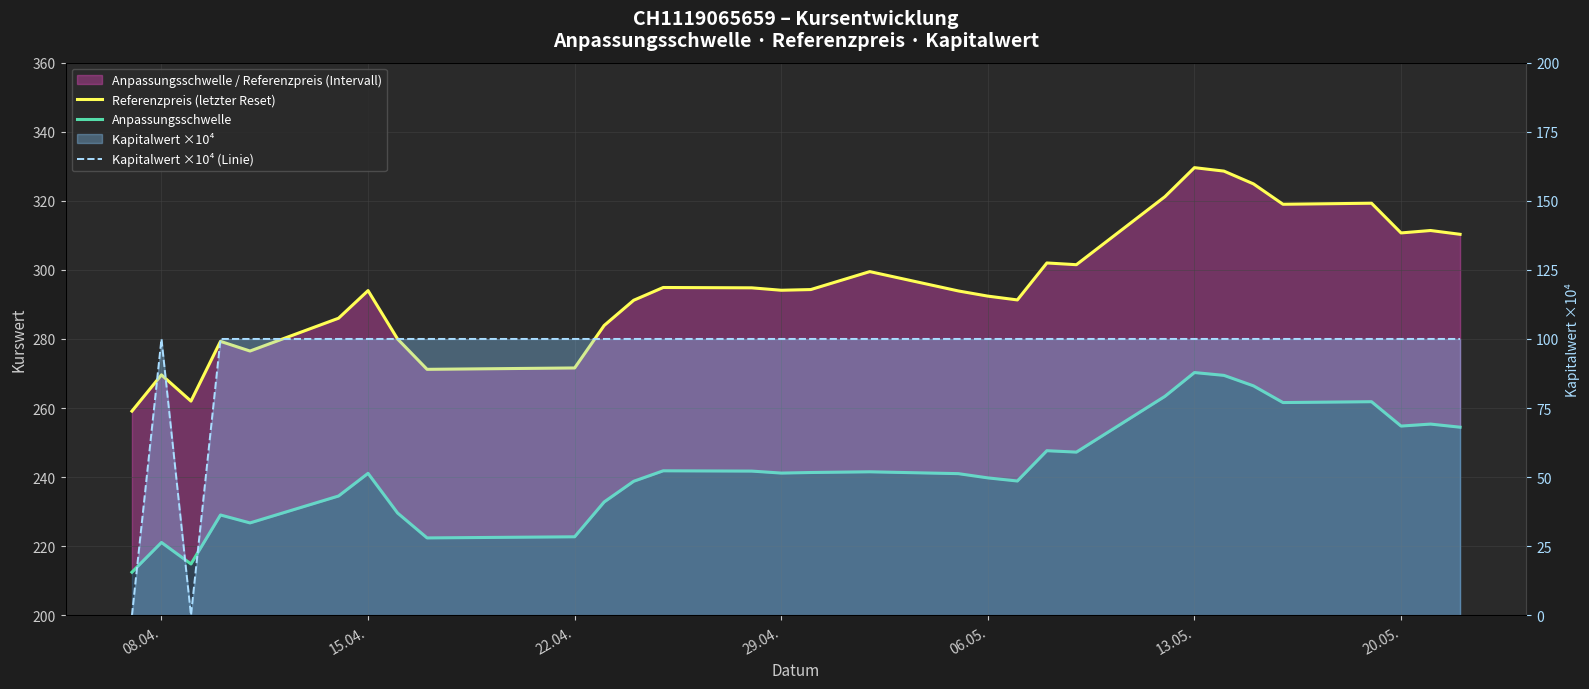

Which series has the widest spread of values?

Kapitalwert ×10⁴ (Linie)